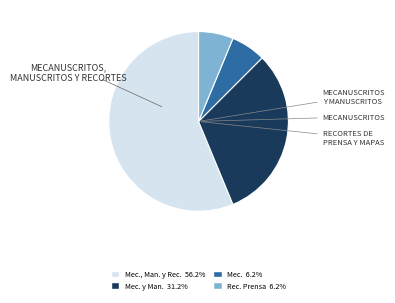

Is there a majority slice in this chart?

Yes